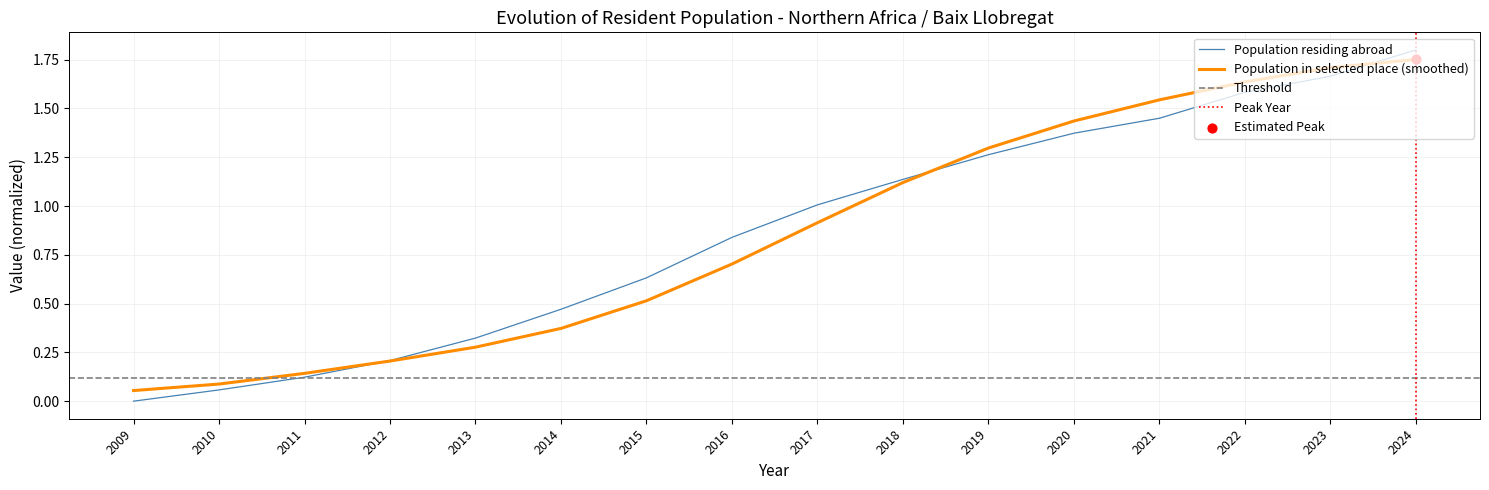

The value of Population residing abroad at 2016 is 1.5. True or false?

False